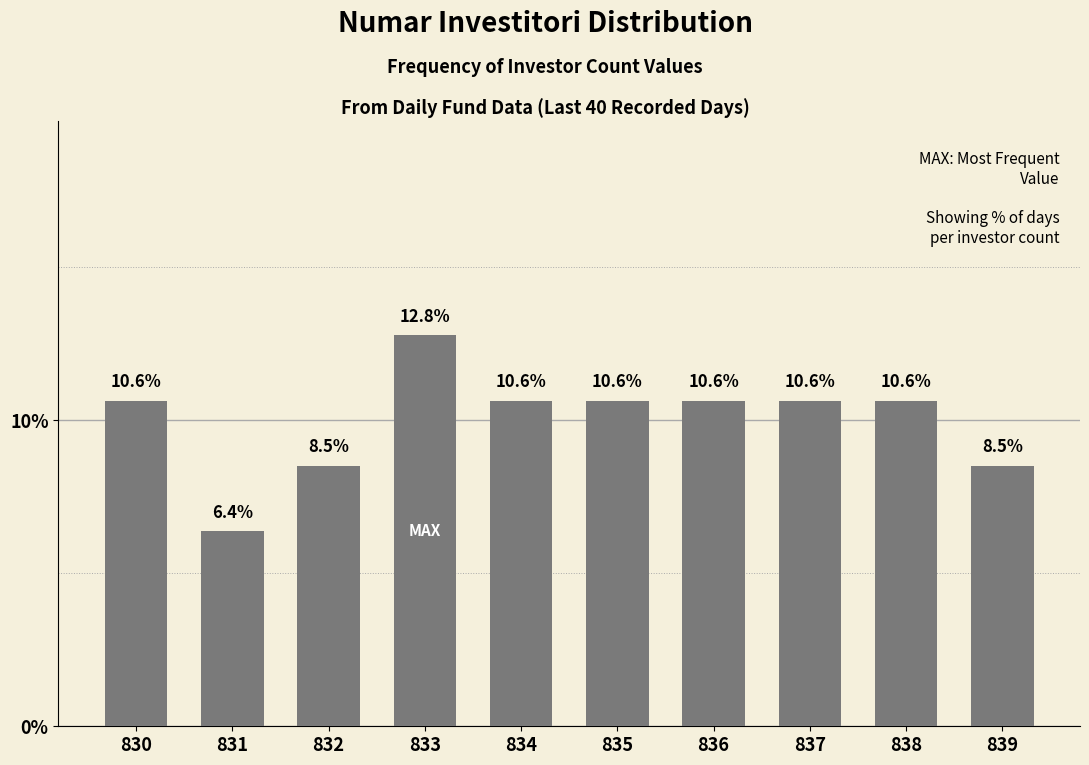

What is the change in value from 832 to 834?

+2.1